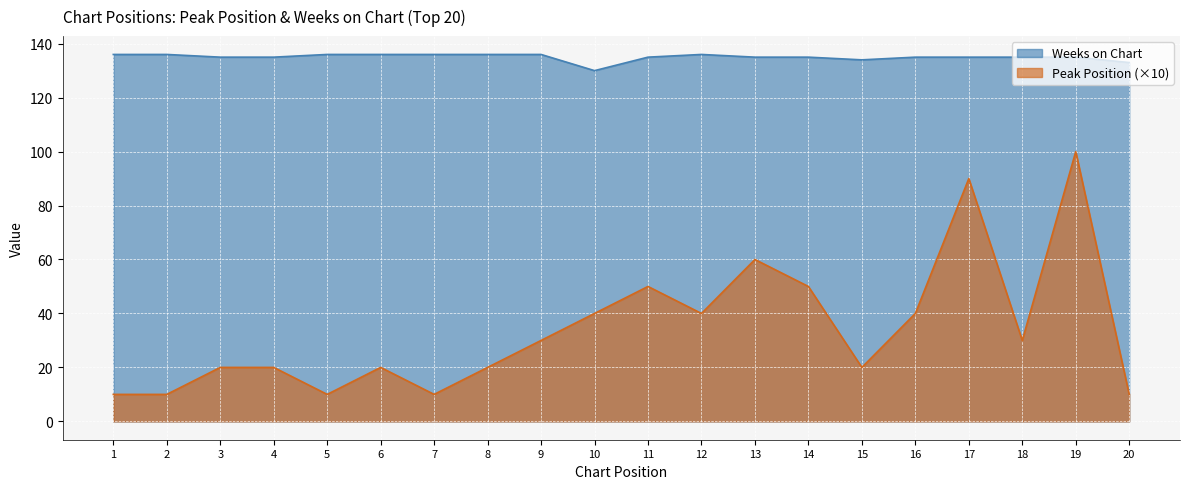

How many data points in Peak Position are less than 30?

10